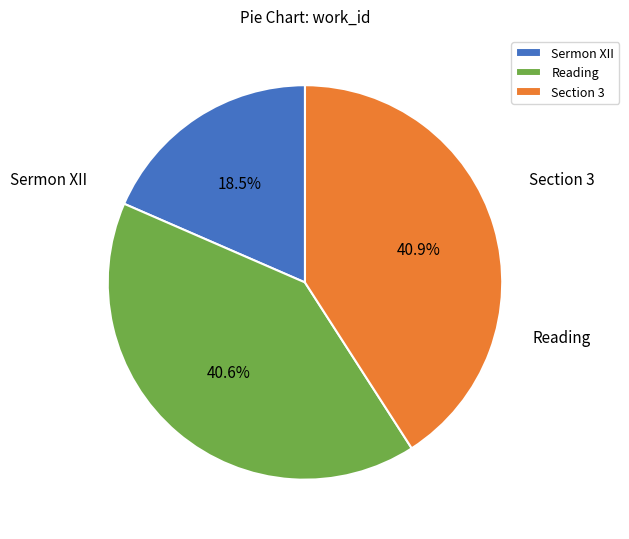

Does Sermon XII account for over 50% of the chart?

No